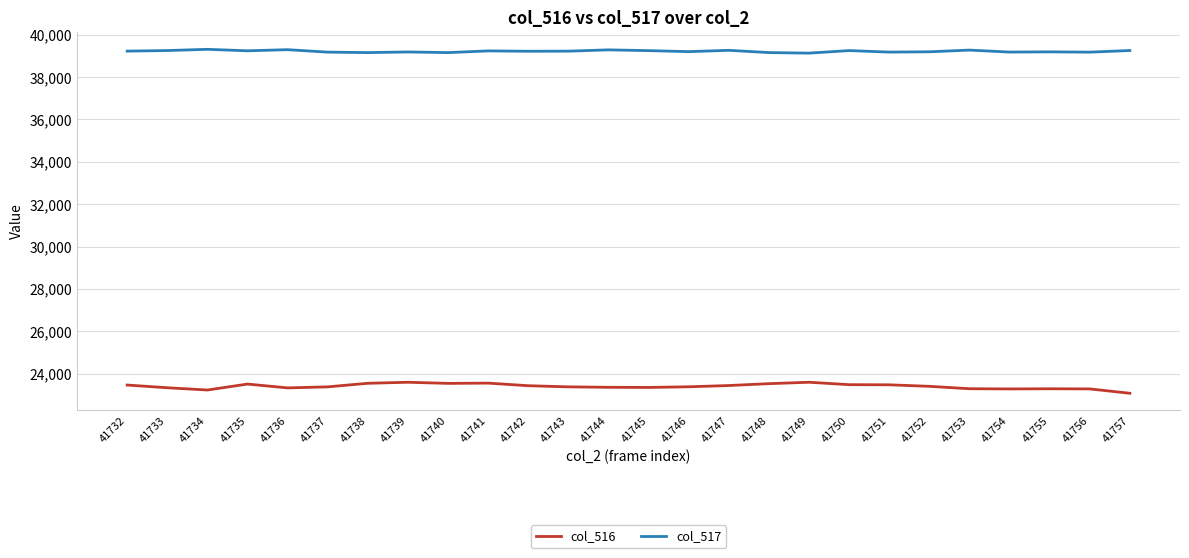

What are all the series names shown in the legend?

col_516, col_517